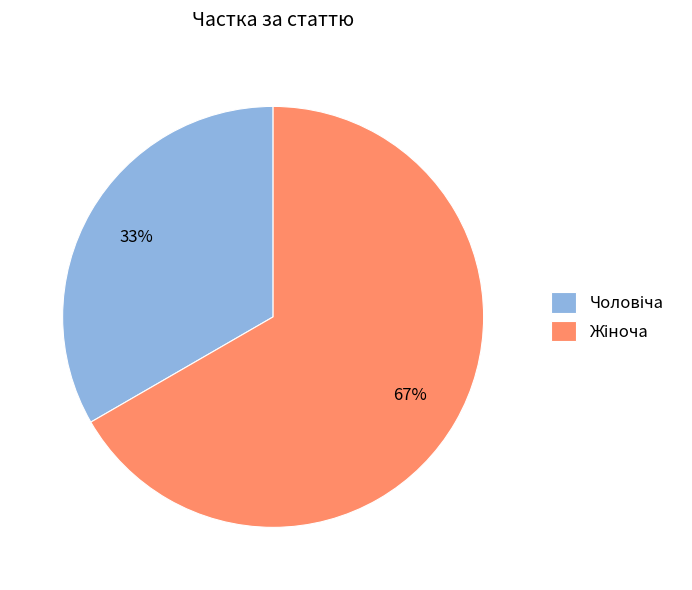

To the nearest percent, what is the average slice percentage?

50%